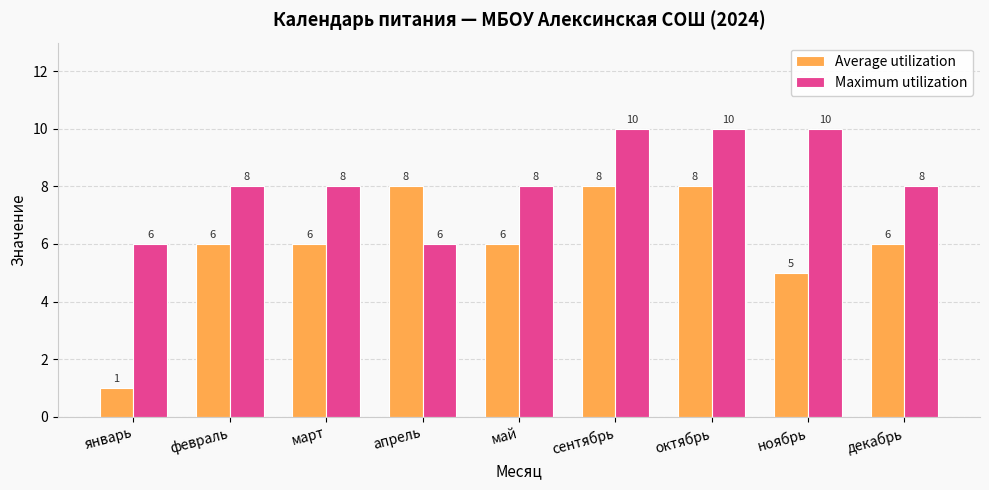

What is the sum of the Average utilization values at апрель and май?

14